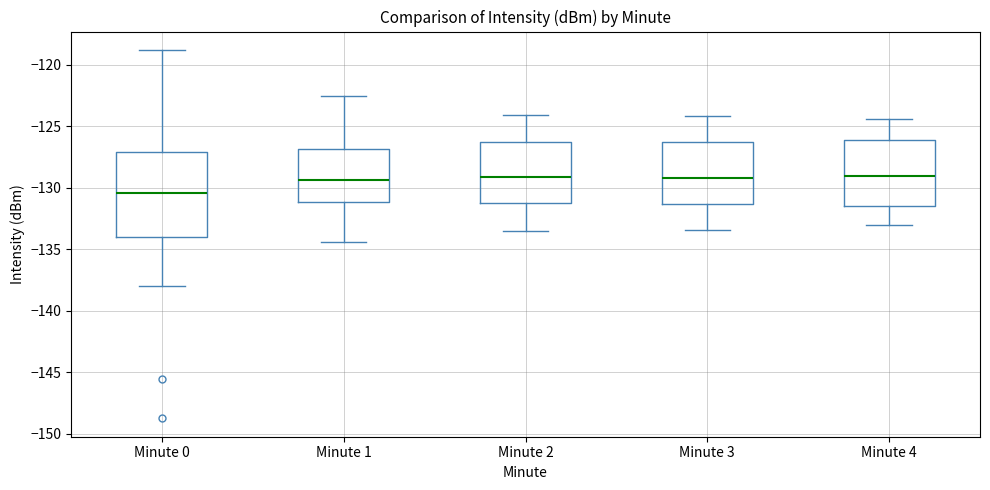

Reading left to right, read every box against the y-axis: the position of its median line, the range the box covers, and the ends of its whiskers. The values are not printed on the chart, so give them approximately, as read against the axis.

Minute 0: median -130.5, box -134.0 to -127.0, whiskers -138.0 to -119.0
Minute 1: median -129.5, box -131.0 to -127.0, whiskers -134.5 to -122.5
Minute 2: median -129.0, box -131.0 to -126.0, whiskers -133.5 to -124.0
Minute 3: median -129.0, box -131.5 to -126.0, whiskers -133.5 to -124.0
Minute 4: median -129.0, box -131.5 to -126.0, whiskers -133.0 to -124.5